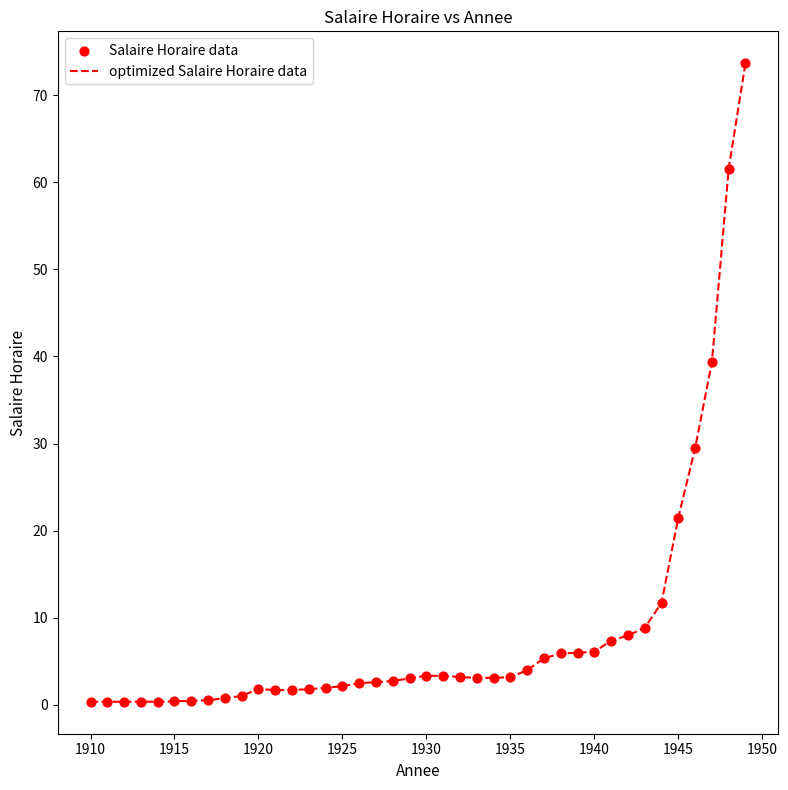

What is the maximum value shown in the chart?

73.7